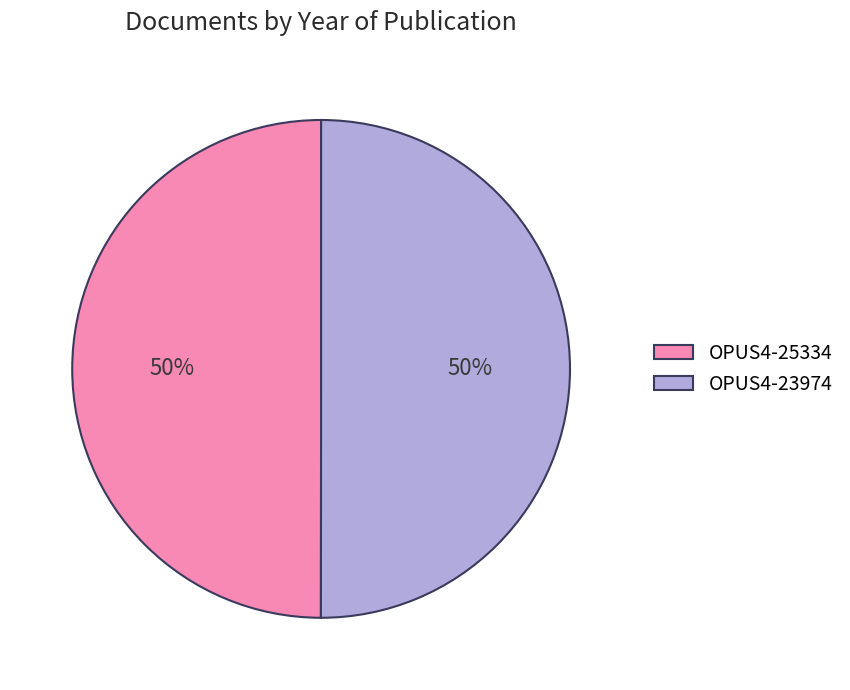

To the nearest percent, what is the combined percentage of OPUS4-25334 and OPUS4-23974?

100%